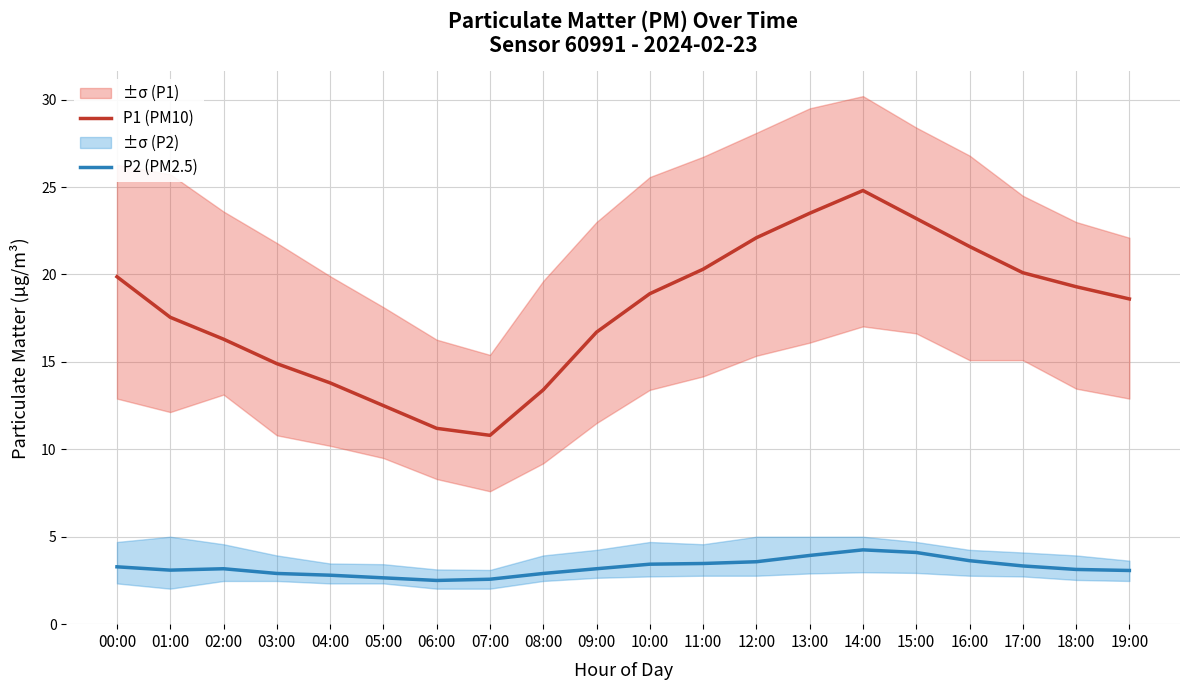

At which category does P1 (PM10) reach its first local peak?

14:00